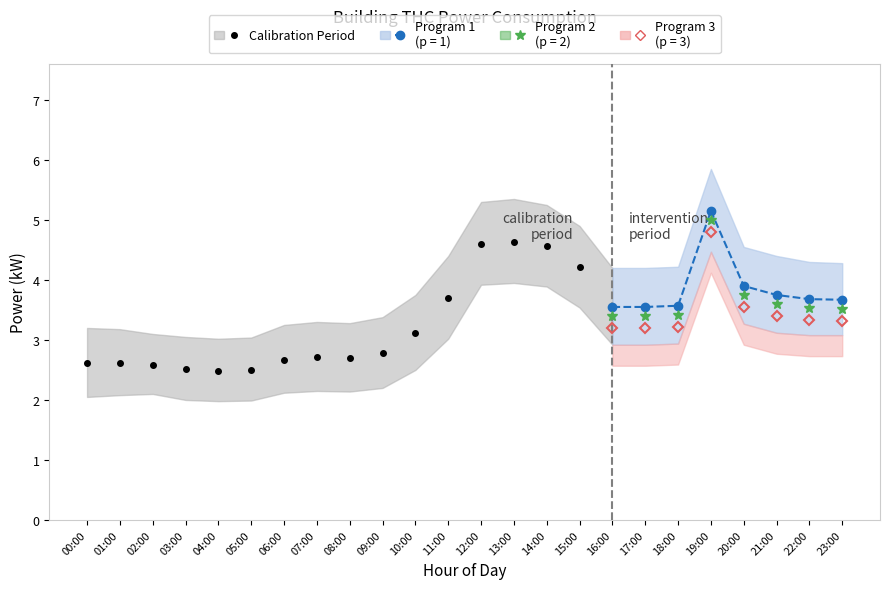

What is the change in value from 01:00 to 12:00?

+2.0